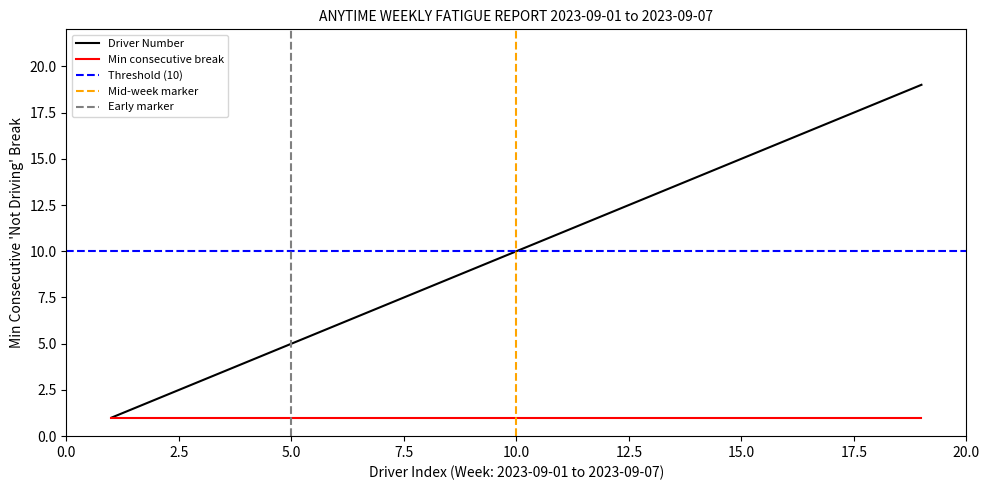

Reading left to right, what are all the values shown in this chart?

1=1	2=2	3=3	4=4	5=5	6=6	7=7	8=8	9=9	10=10	11=11	12=12	13=13	14=14	15=15	16=16	17=17	18=18	19=19